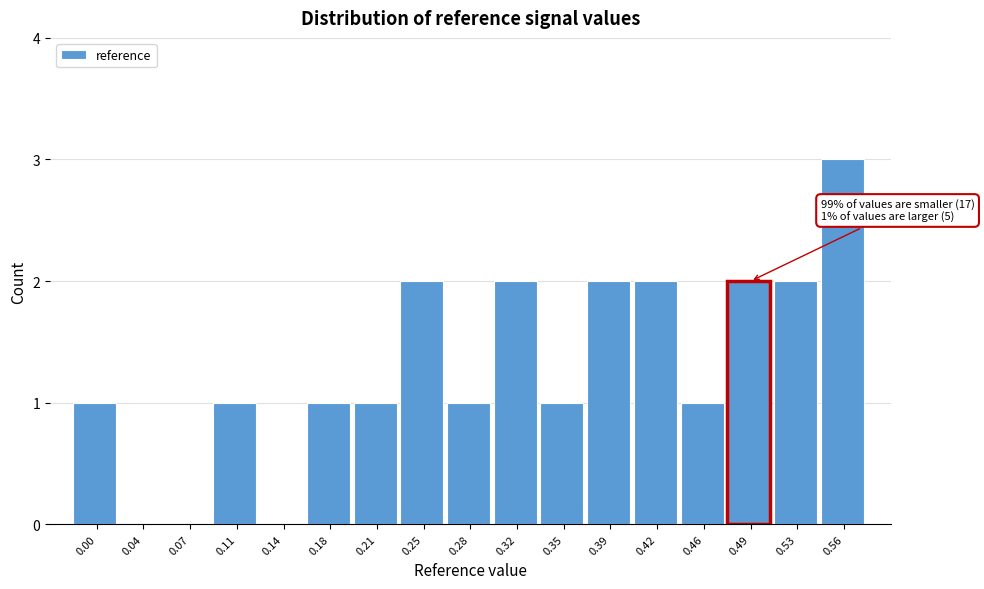

Reading left to right, list all the values displayed in this chart.

0.00=1	0.04=0	0.07=0	0.11=1	0.14=0	0.18=1	0.21=1	0.25=2	0.28=1	0.32=2	0.35=1	0.39=2	0.42=2	0.46=1	0.49=2	0.53=2	0.56=3